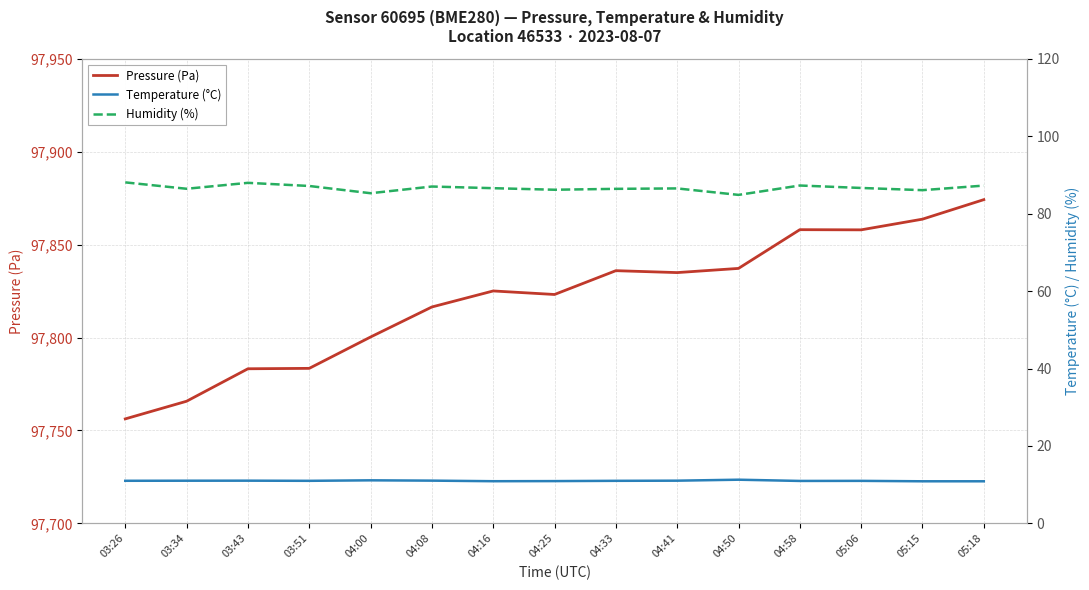

What is the difference between the maximum and minimum values in the Humidity (%) series?

3.2